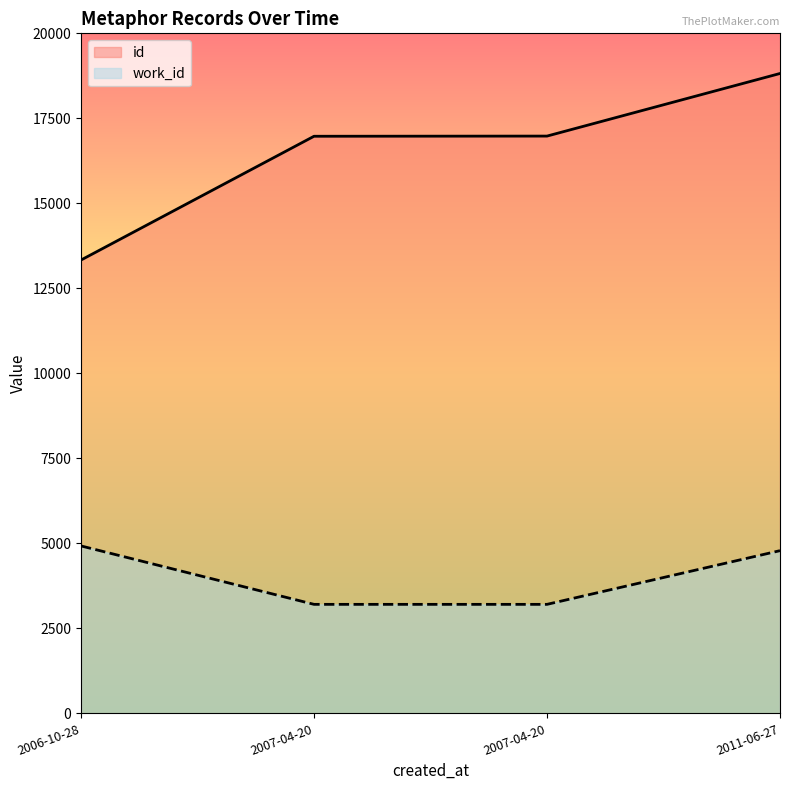

What is the label of the 4th point from the right?

2006-10-28